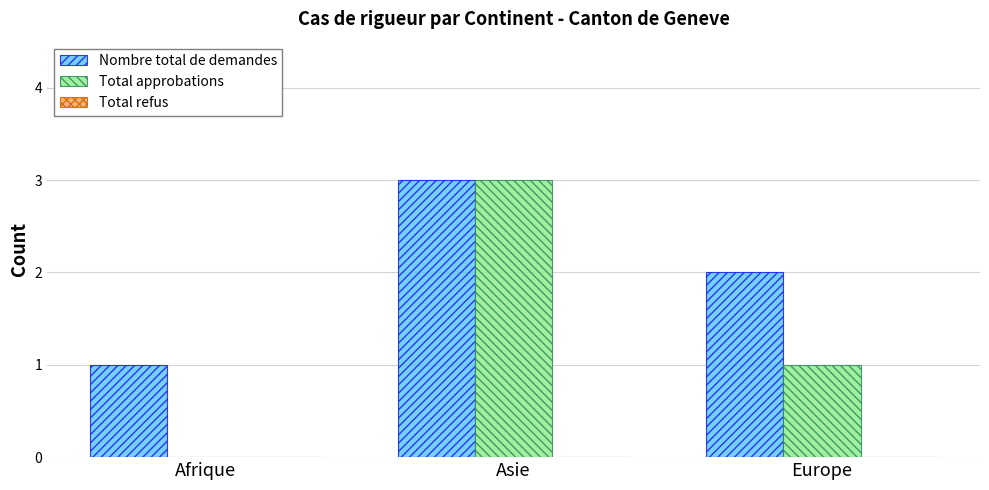

Is it true that Total approbations equals 4 at Asie?

False